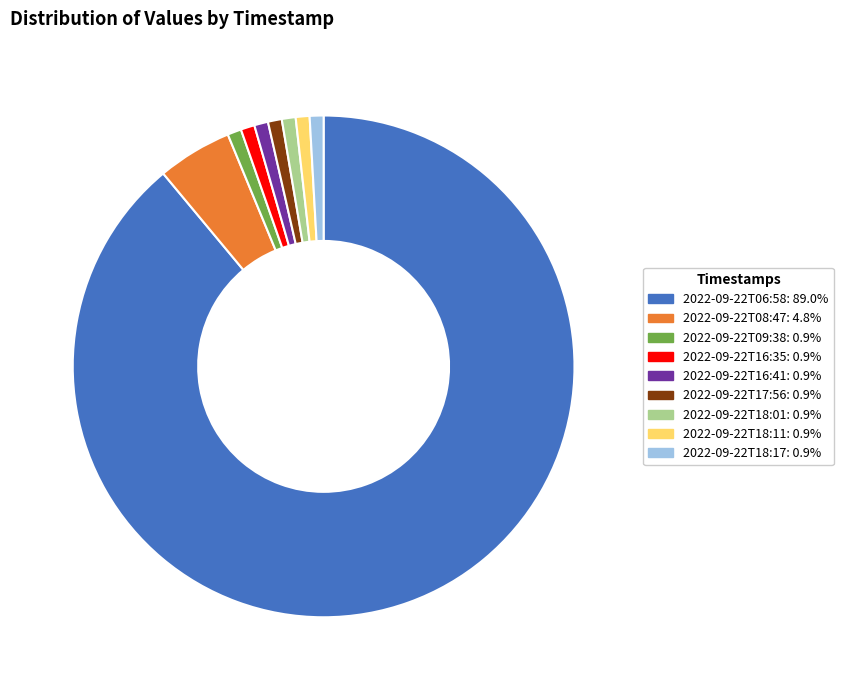

Combined, do 2022-09-22T18:17: 0.9% and 2022-09-22T06:58: 89.0% account for over 50%?

Yes